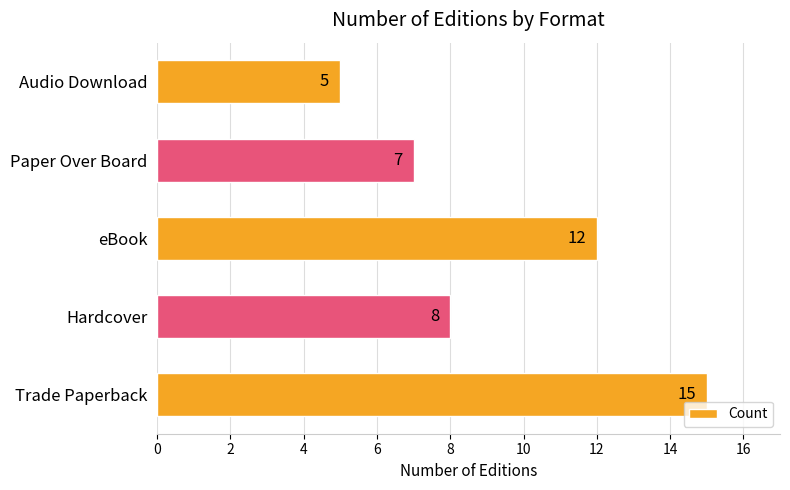

True or false: the data shows 15 at Trade Paperback.

True